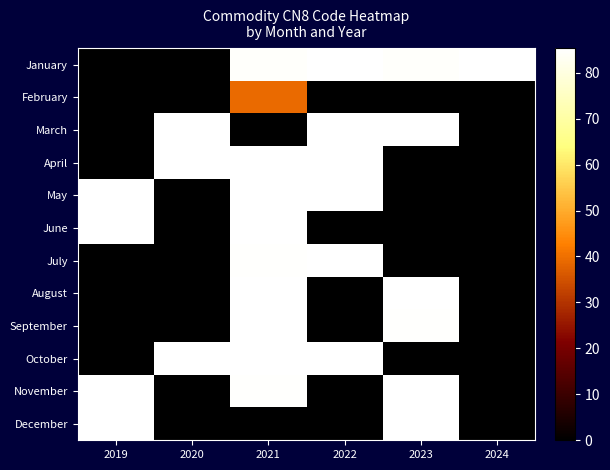

What is the spread (max minus min) of values at 2020?

85.3